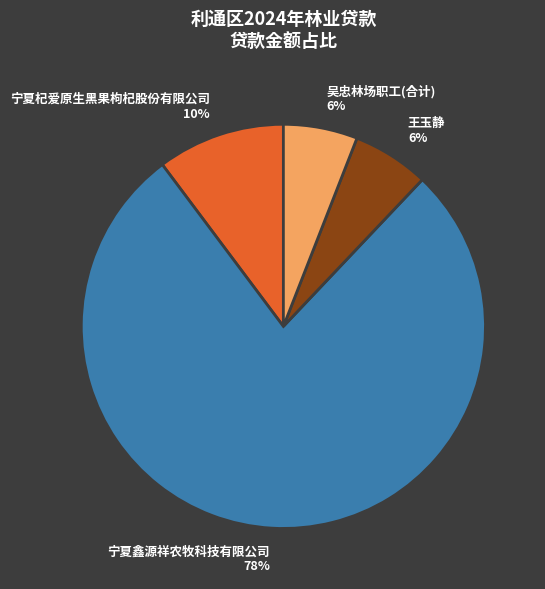

To the nearest percent, what is the average slice percentage?

25%